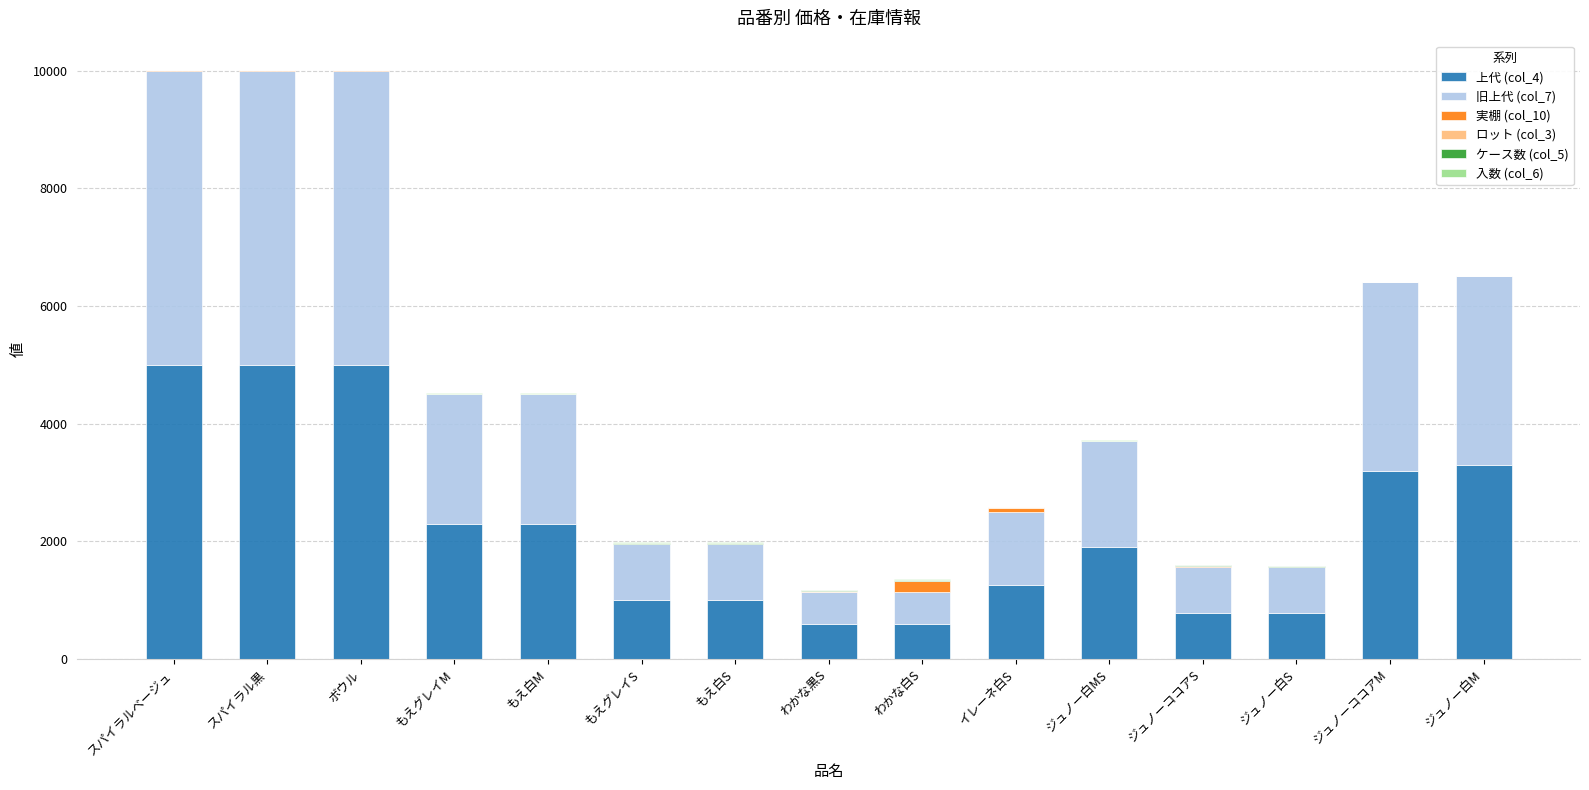

How many data points does each series have?

15